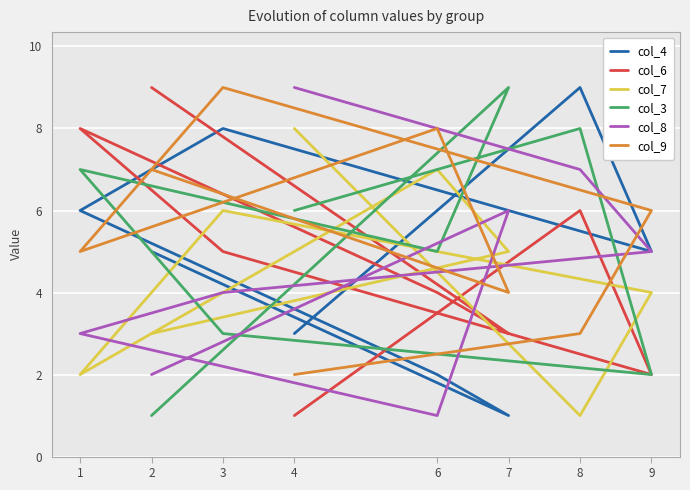

What is the spread (max minus min) of values at 1?

6